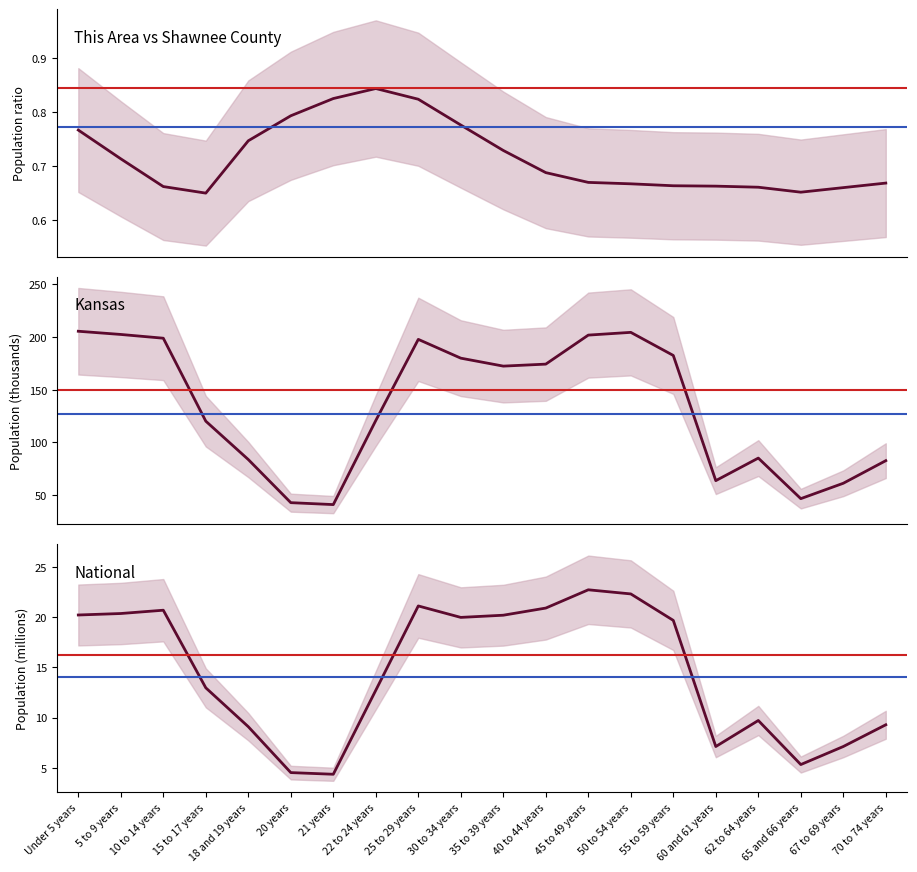

Which series has the largest total across all categories?

Kansas (thousands)